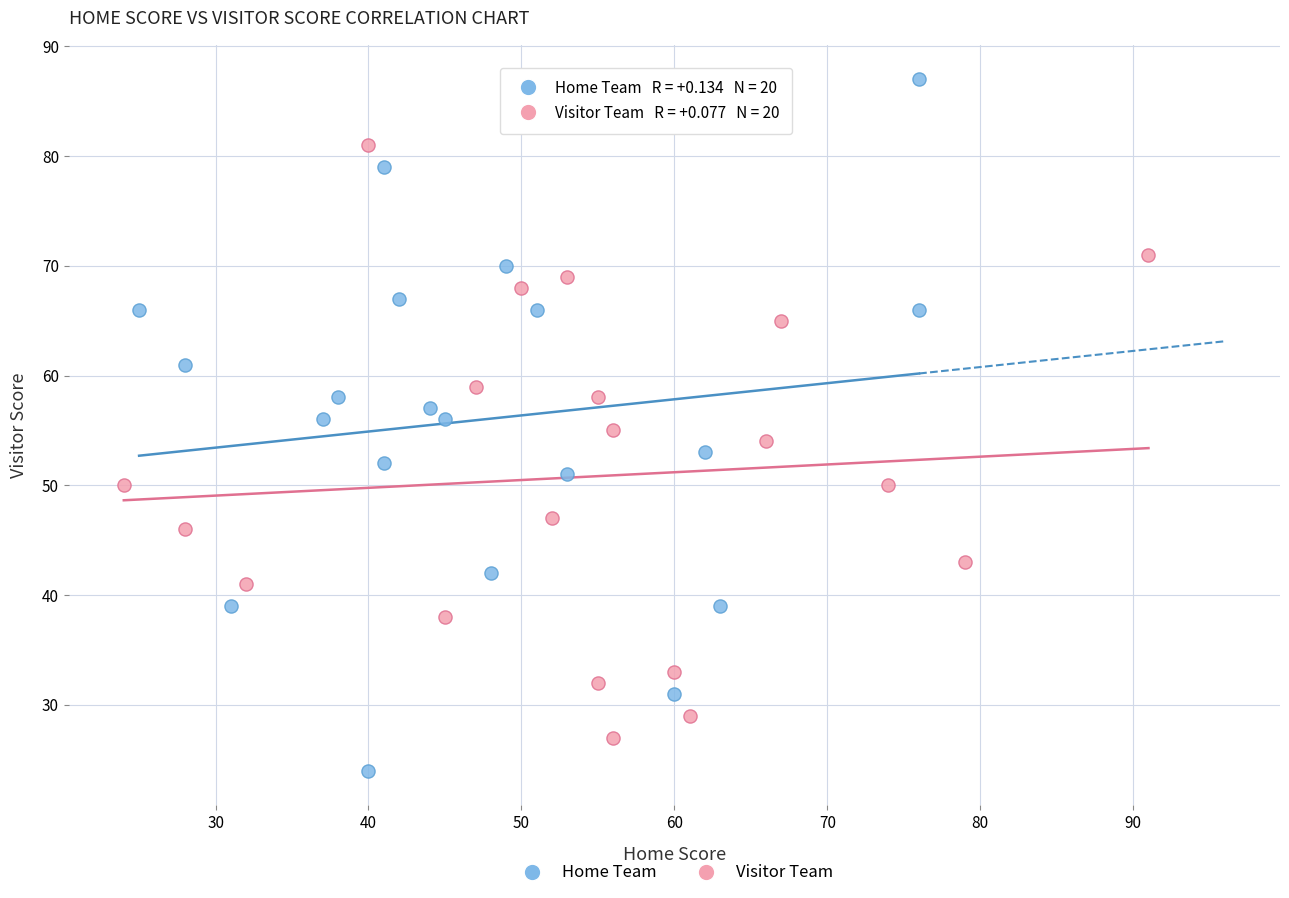

Which series reaches the minimum Y coordinate?

Home Team